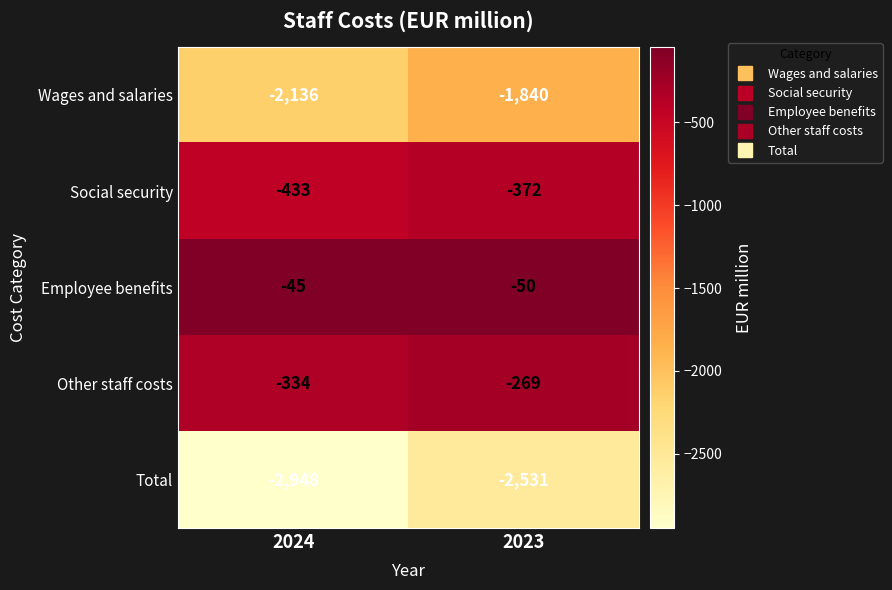

Where is Total nearest to the value -2739?

2023